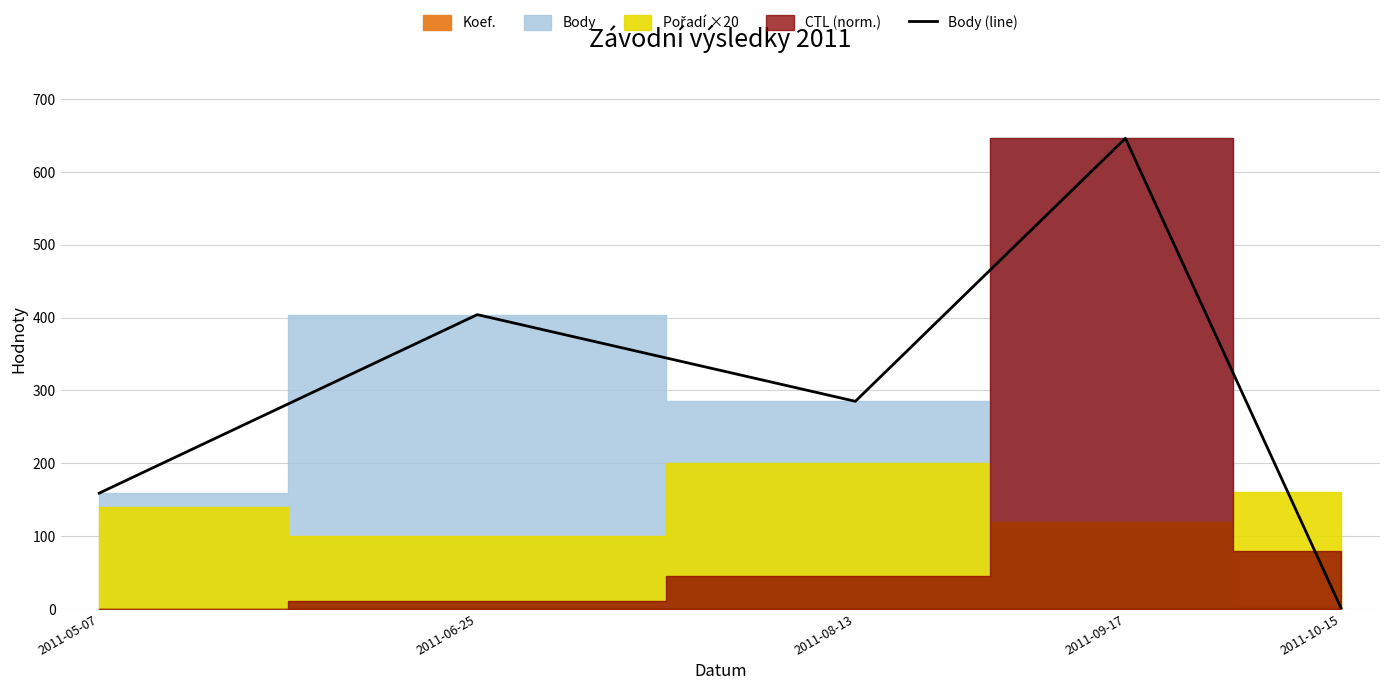

What is the label of the 3rd point from the right?

2011-08-13